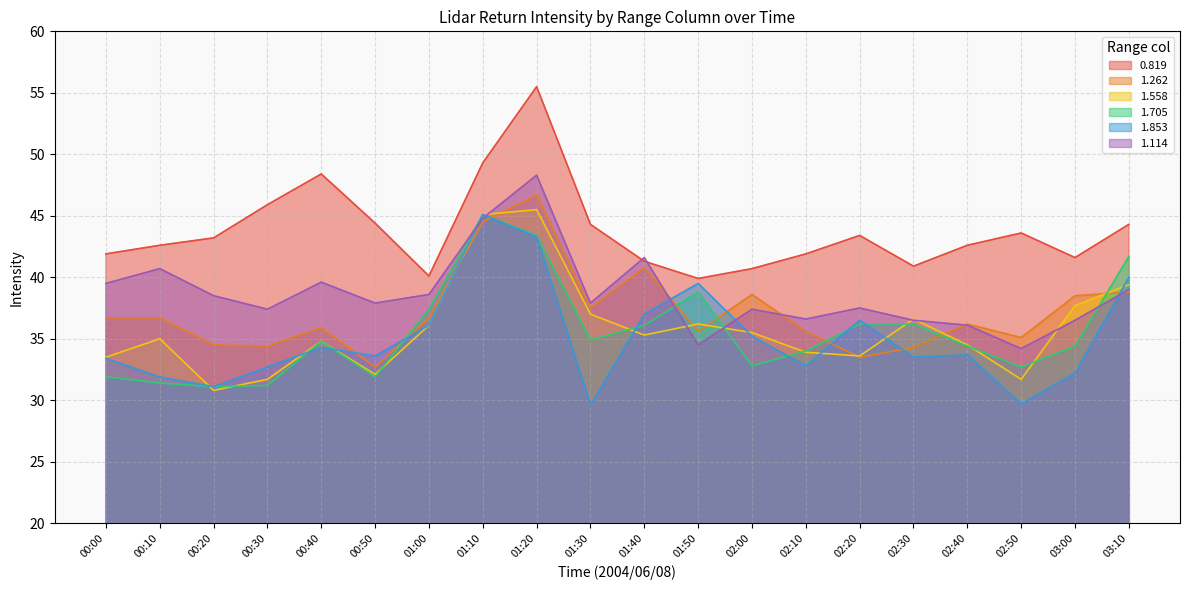

What is the label of the 15th point from the left?

02:20